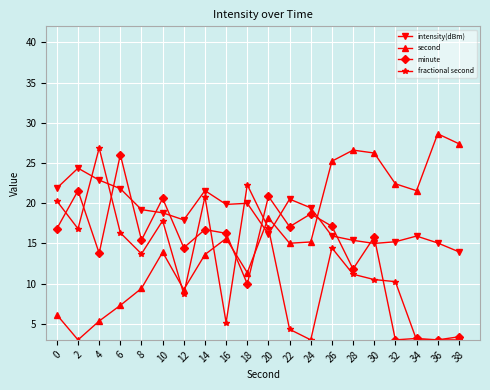

How many times do minute and second cross each other?

3